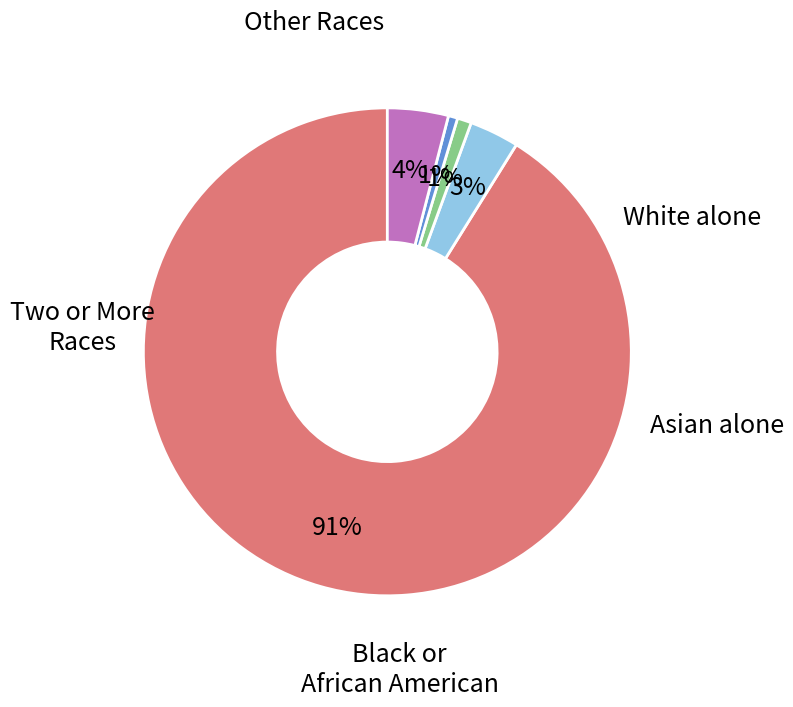

Is there any slice that represents more than half of the pie?

Yes